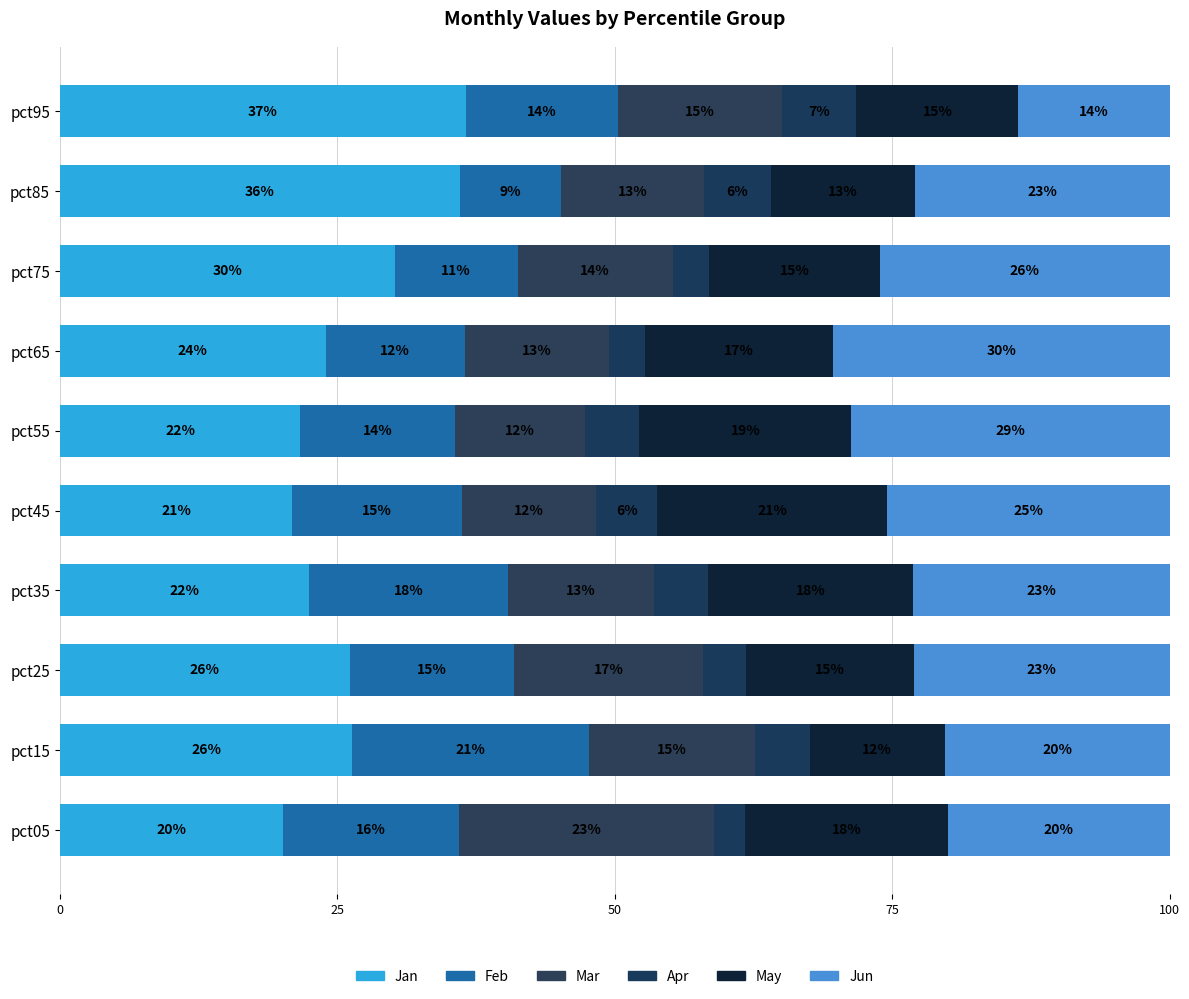

What are all the series names shown in the legend?

Jan, Feb, Mar, Apr, May, Jun